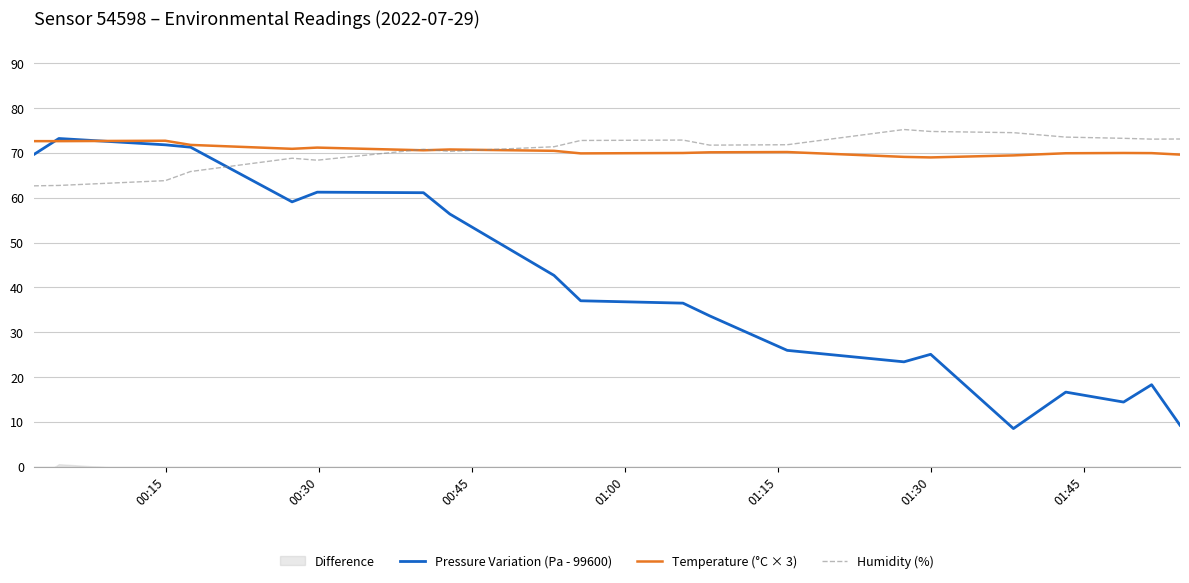

How many lines are shown in the chart?

3